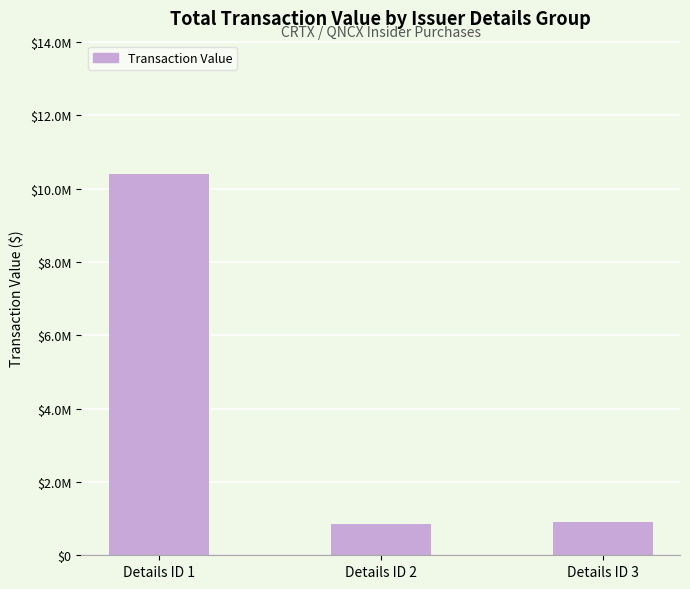

Where is the data nearest to the value 5622021?

Details ID 3